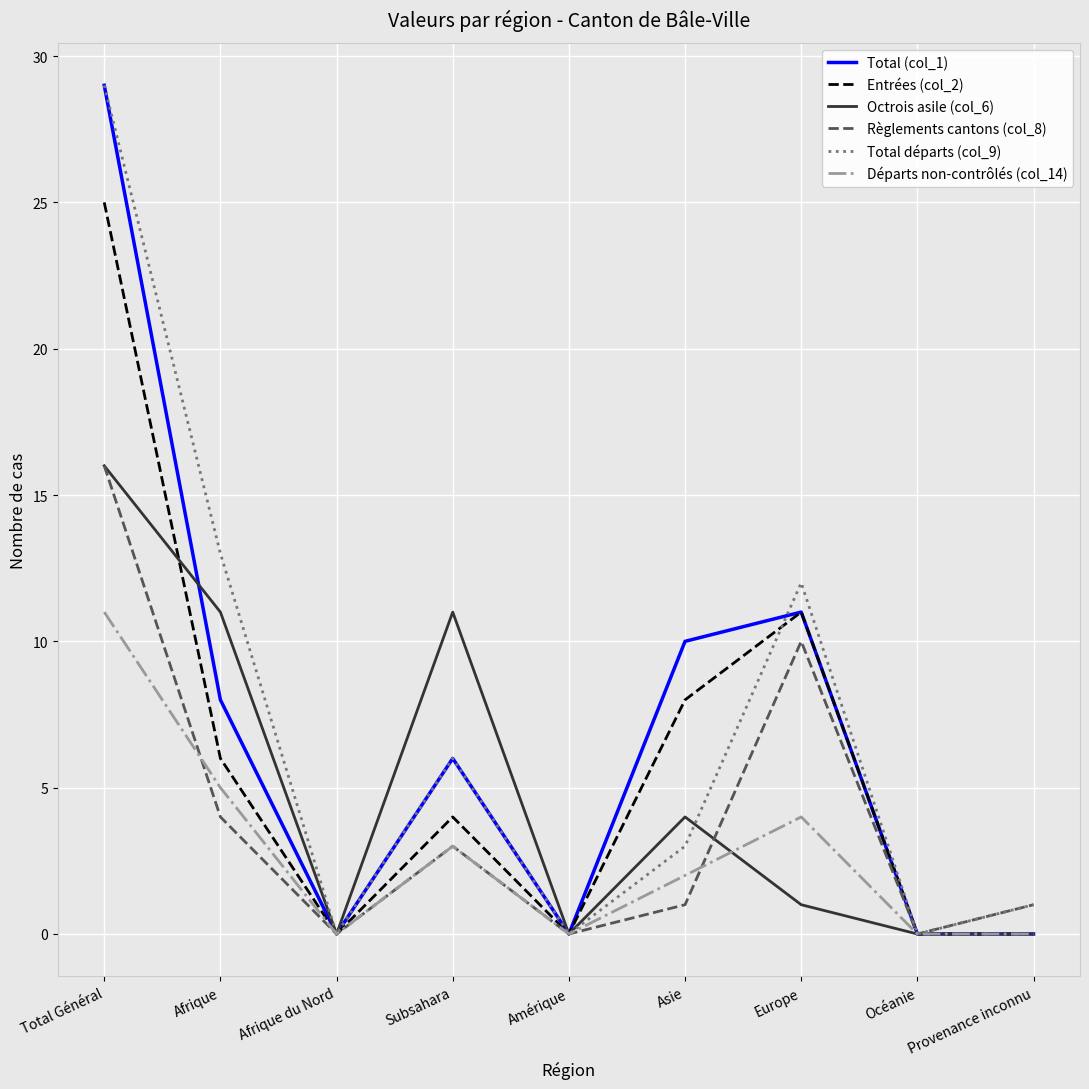

What position from the right is Europe?

3